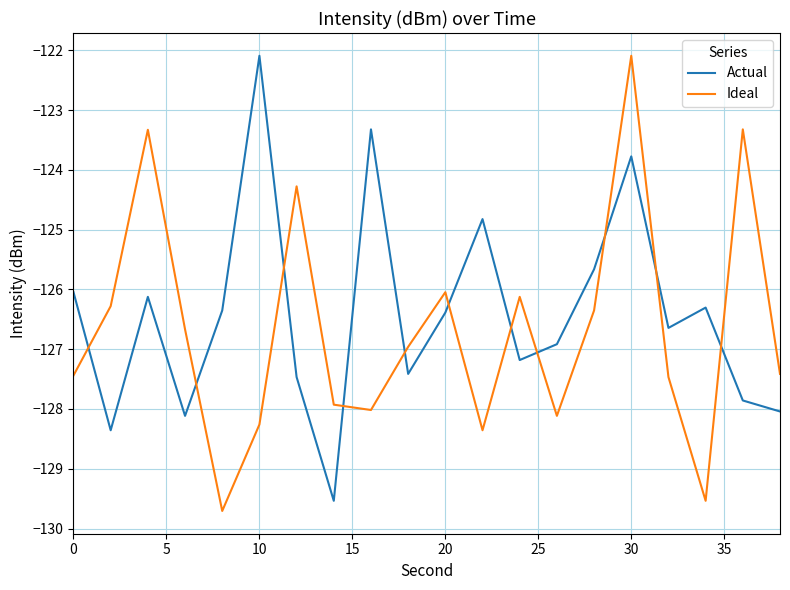

How many intersections are there between Actual and Ideal?

11